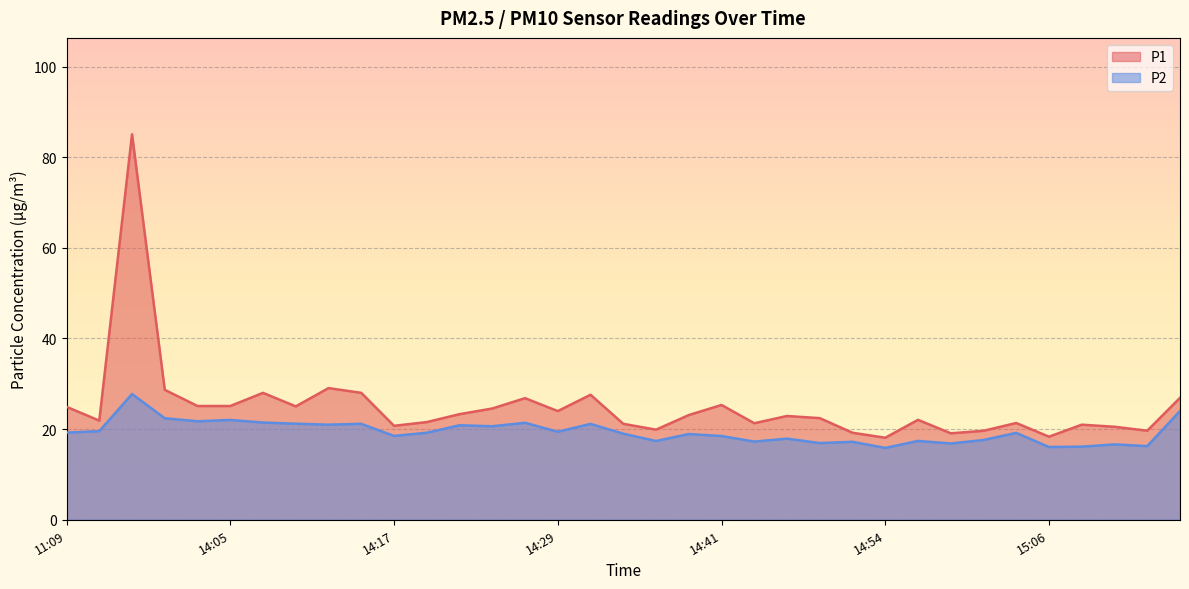

True or false: P1 and P2 intersect in this chart.

False